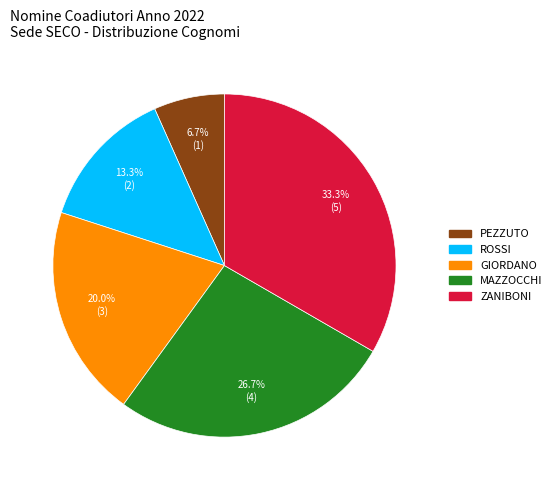

Which slice is the largest?

ZANIBONI